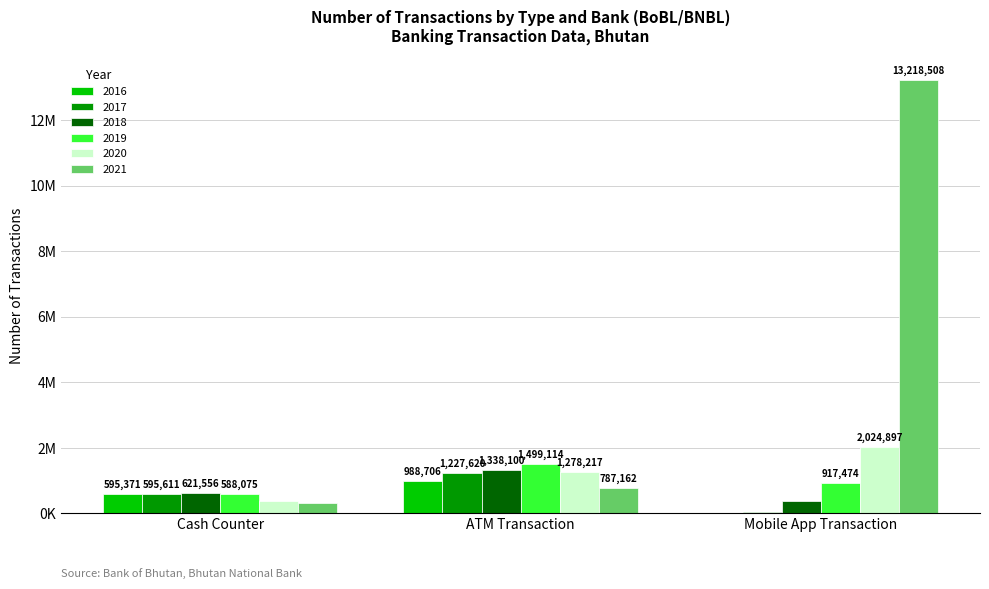

List the labels in order of 2021 value, smallest first.

Cash Counter, ATM Transaction, Mobile App Transaction